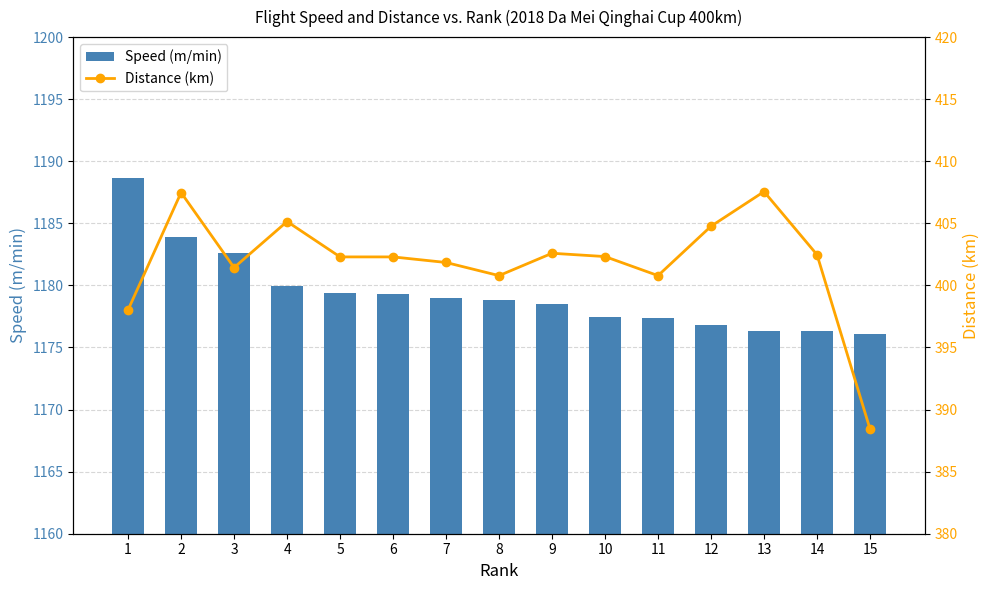

The Distance (km) series shows 401.4 at 3. True or false?

True